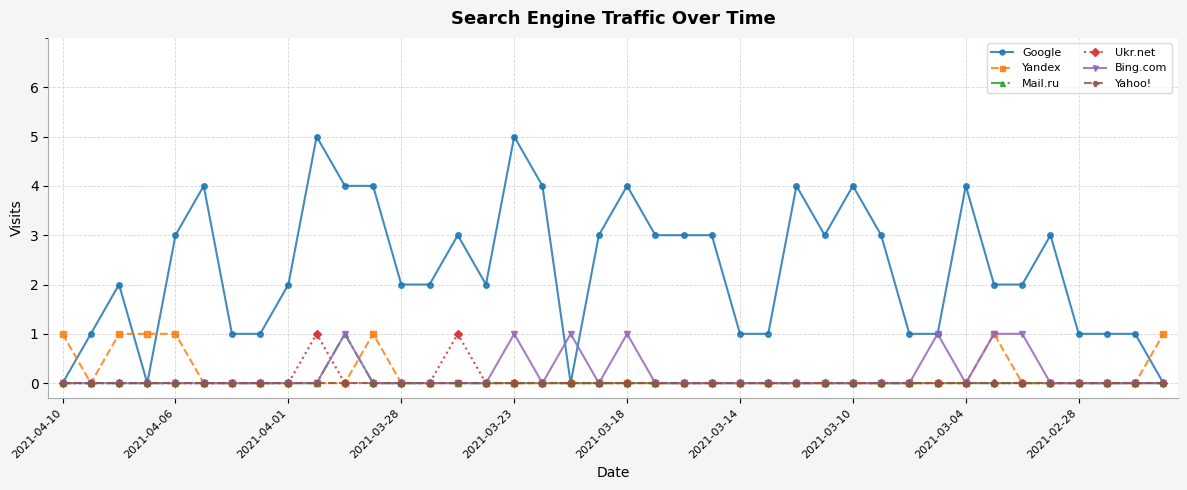

Reading right to left, list all the values displayed in this chart.

Google: 0	1	1	1	3	2	2	4	1	1	3	4	3	4	1	1	3	3	3	4	3	0	4	5	2	3	2	2	4	4	5	2	1	1	4	3	0	2	1	0
Yandex: 1	0	0	0	0	0	1	0	0	0	0	0	0	0	0	0	0	0	0	0	0	0	0	0	0	0	0	0	1	0	0	0	0	0	0	1	1	1	0	1
Mail.ru: 0	0	0	0	0	0	0	0	0	0	0	0	0	0	0	0	0	0	0	0	0	0	0	0	0	0	0	0	0	1	0	0	0	0	0	0	0	0	0	0
Ukr.net: 0	0	0	0	0	0	0	0	0	0	0	0	0	0	0	0	0	0	0	0	0	0	0	0	0	1	0	0	0	0	1	0	0	0	0	0	0	0	0	0
Bing.com: 0	0	0	0	0	1	1	0	1	0	0	0	0	0	0	0	0	0	0	1	0	1	0	1	0	0	0	0	0	1	0	0	0	0	0	0	0	0	0	0
Yahoo!: 0	0	0	0	0	0	0	0	0	0	0	0	0	0	0	0	0	0	0	0	0	0	0	0	0	0	0	0	0	0	0	0	0	0	0	0	0	0	0	0